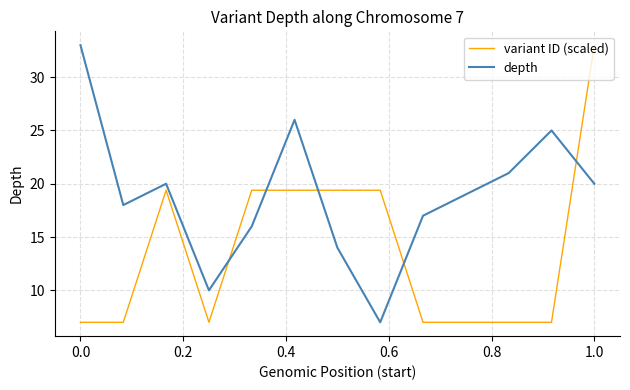

True or false: depth has more than 1 interior local peaks.

True